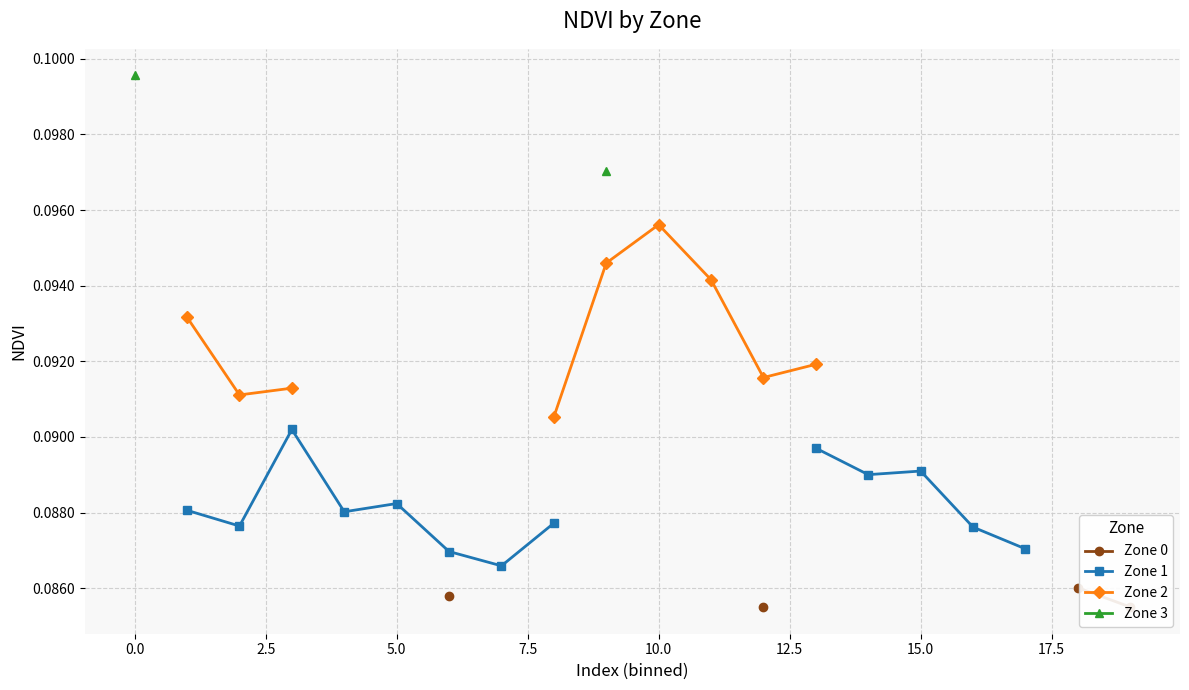

Between 0.0 and 7.5, which series saw the biggest shift?

Zone 1